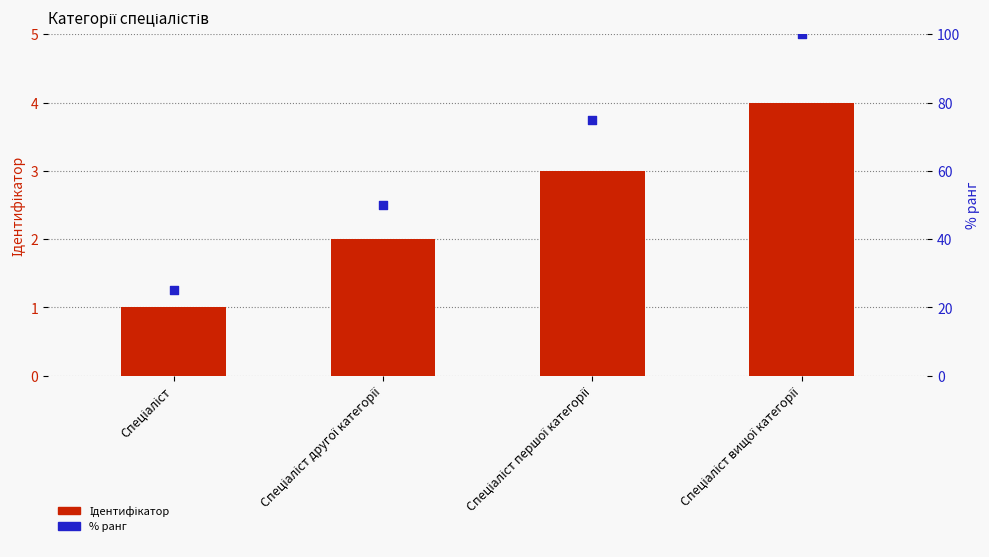

At how many categories does at least one series exceed 99?

1